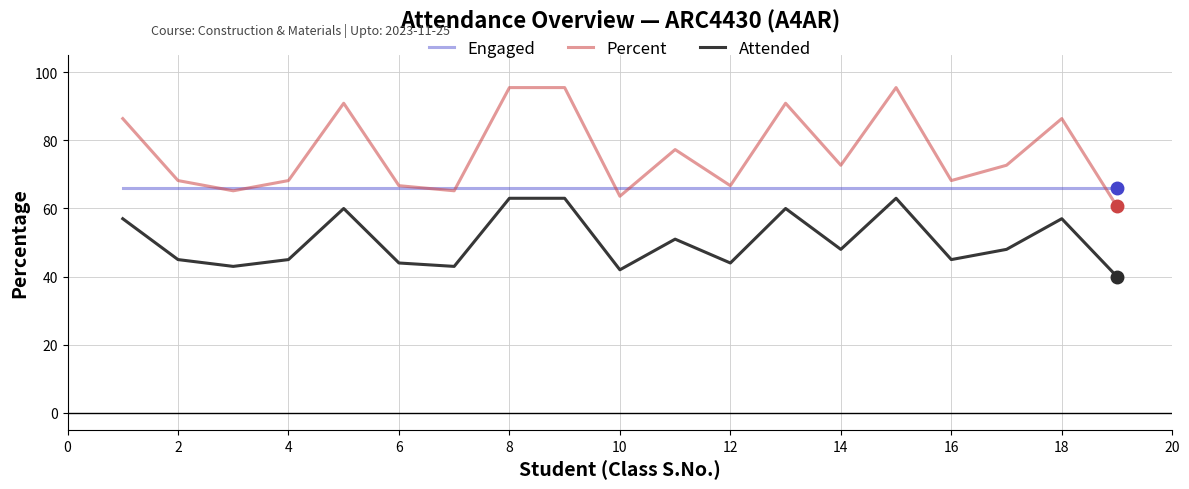

What is the minimum value for Percent?

60.6